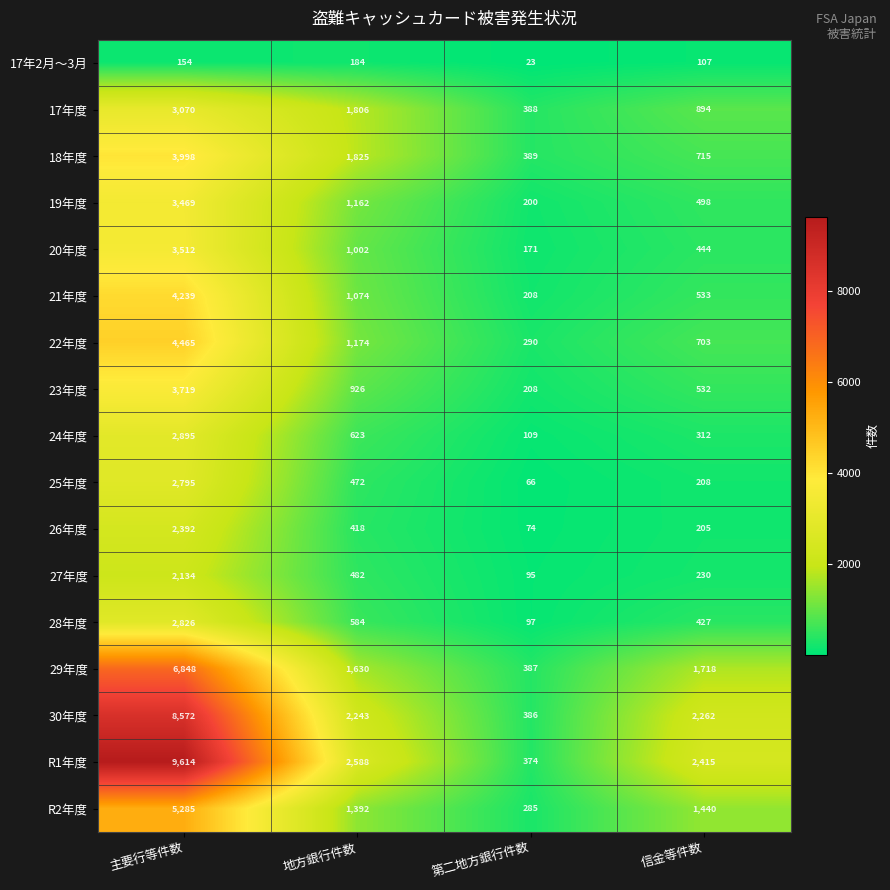

The value of 26年度 at 地方銀行件数 is 694. True or false?

False